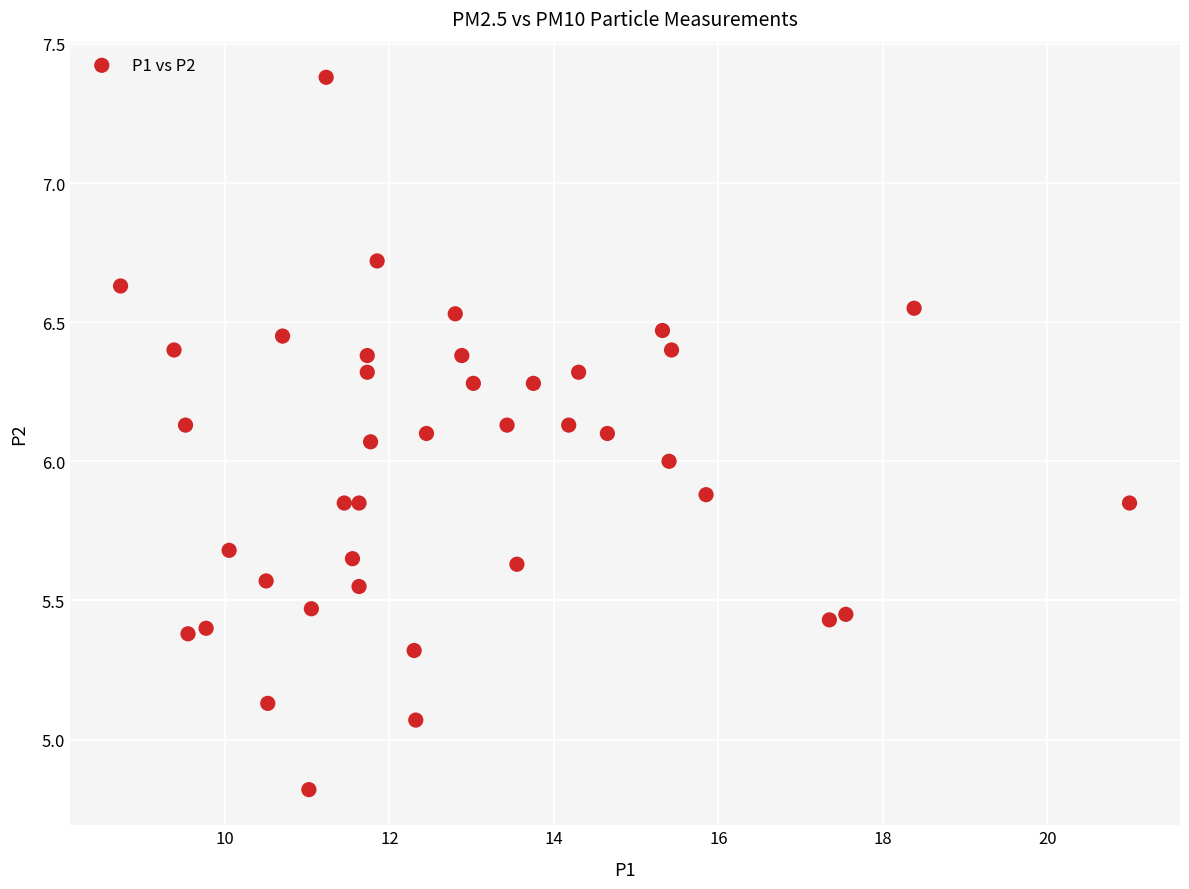

What is the range of X values (max minus min)?

12.3